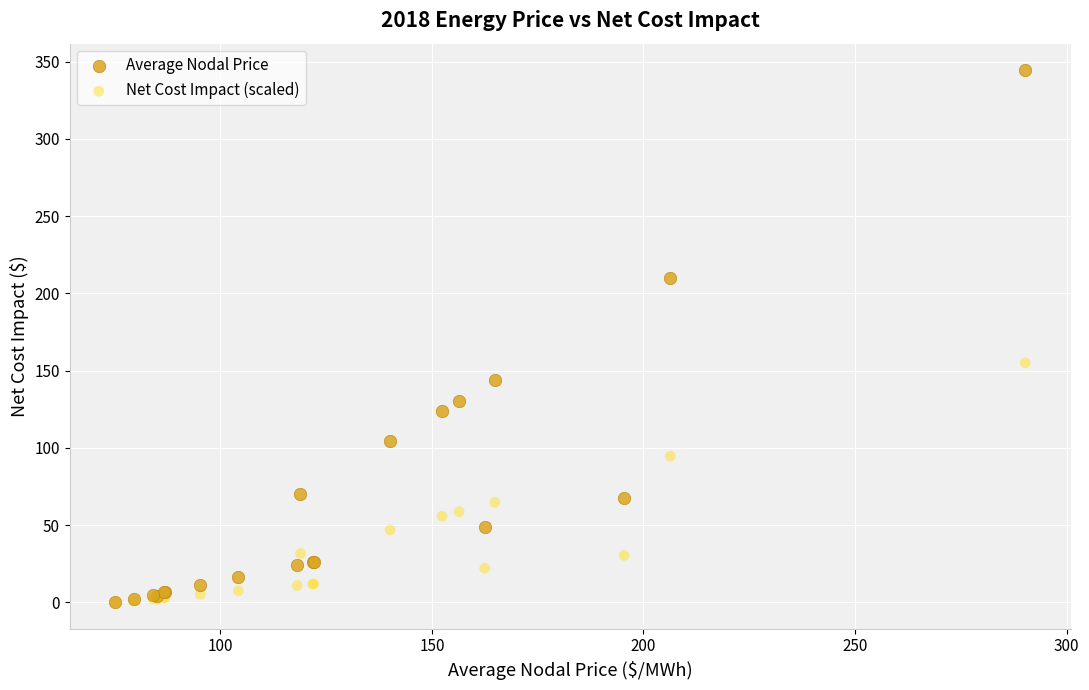

Across all series, what Y value is closest to 172?

155.0